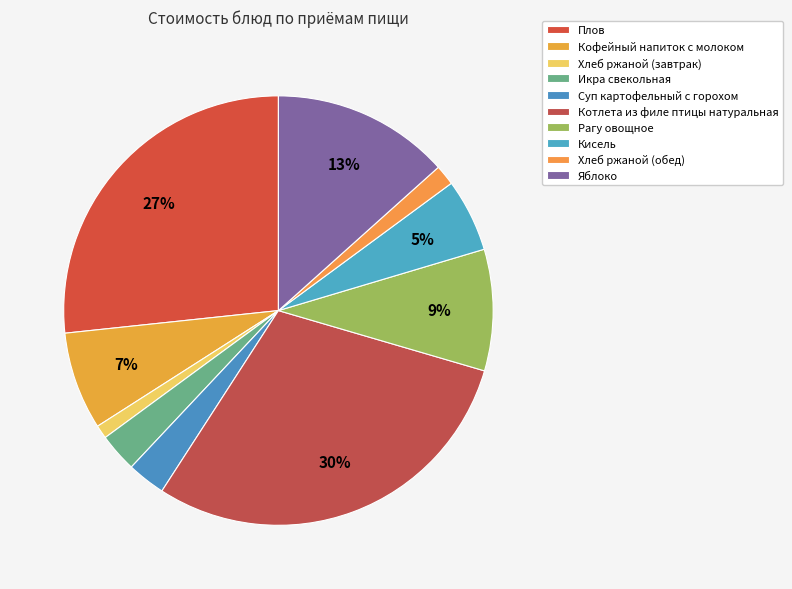

What percentage is the Кисель slice, to the nearest percent?

5%